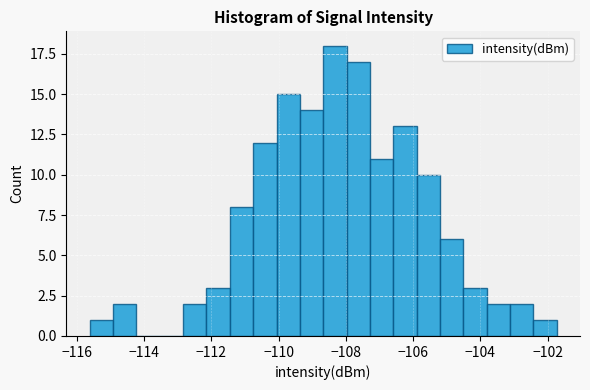

Around what value on the x-axis is the tallest bar? Give the approximate position of its centre, as read against the axis.

-108.4